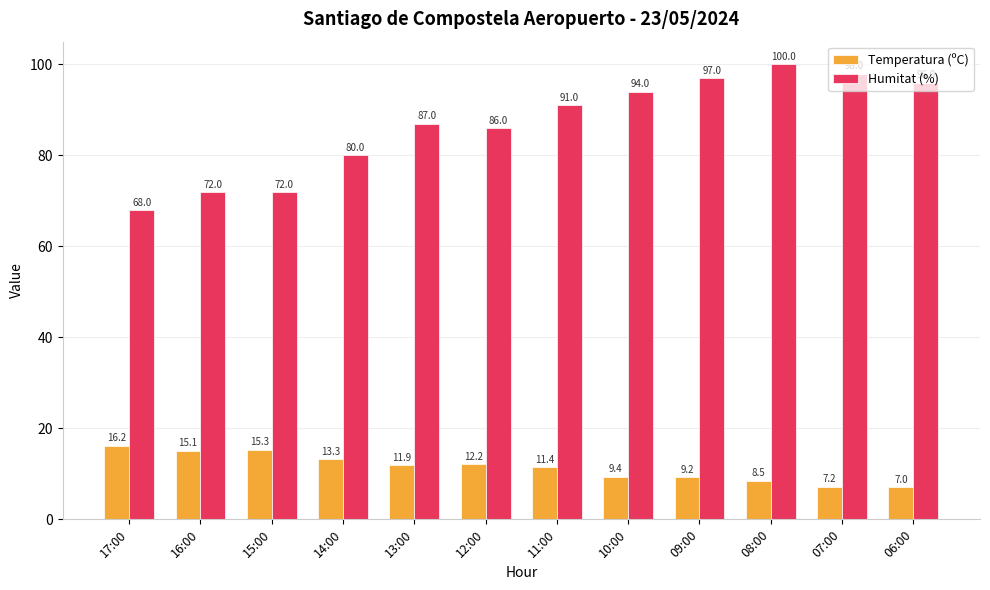

What is the label of the 3rd bar from the right?

08:00